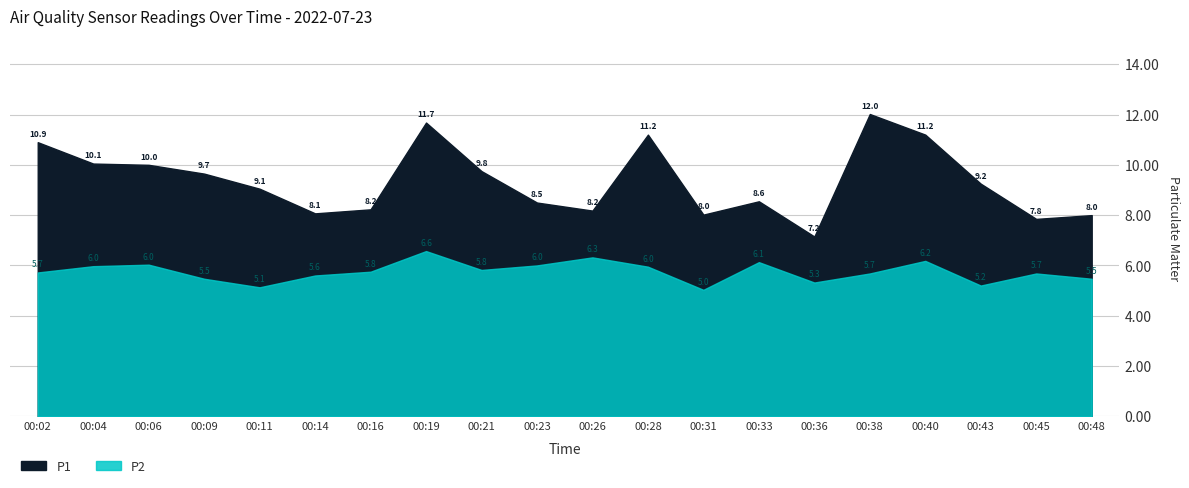

Between 00:09 and 00:21, which series saw the biggest shift?

P2